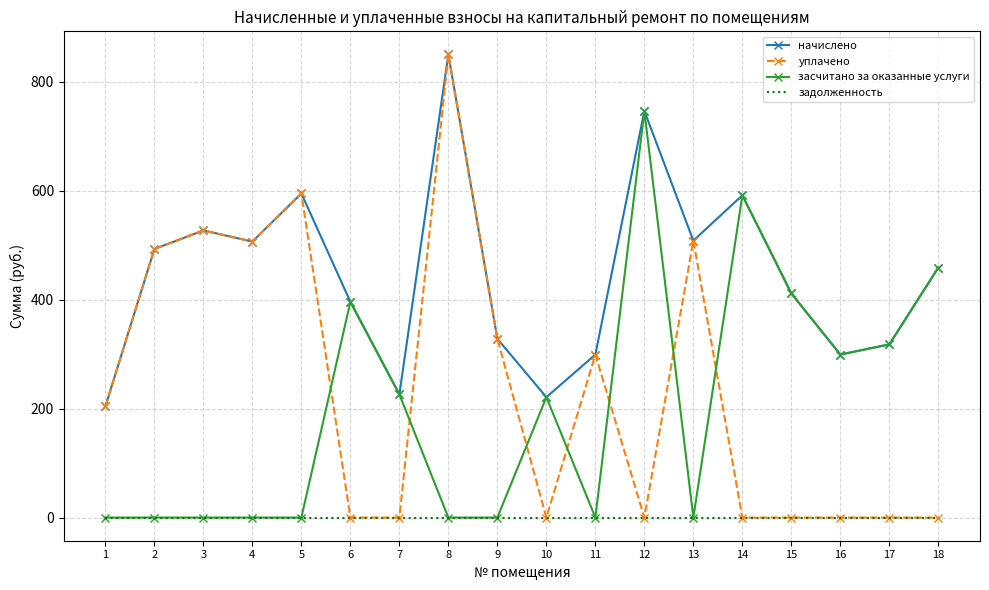

The value of засчитано за оказанные услуги at 18 is 736.3. True or false?

False